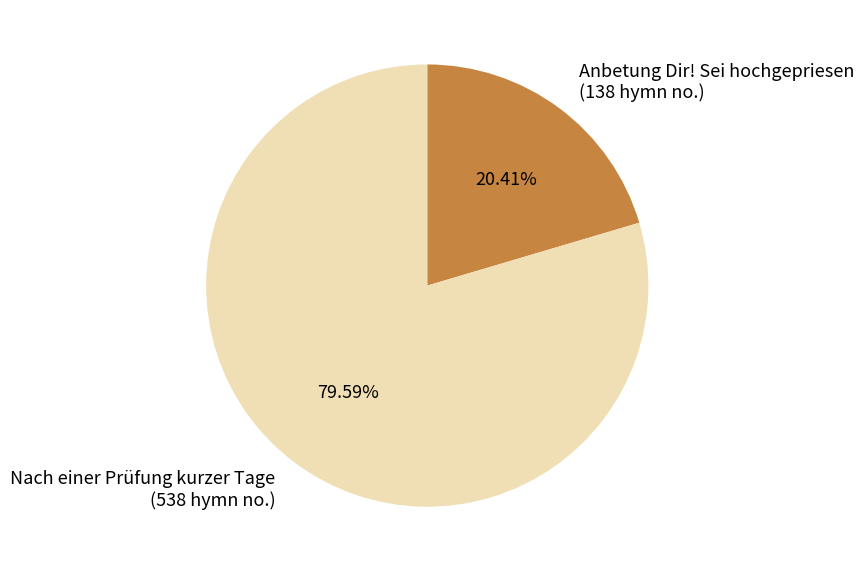

Count the number of slices in the pie.

2